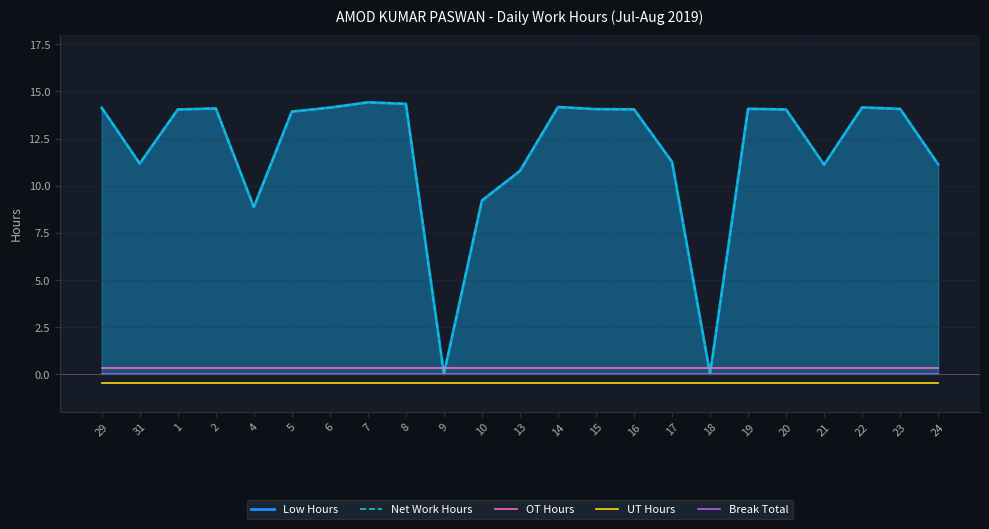

How many interior local valleys does the Net Work Hours series have?

5